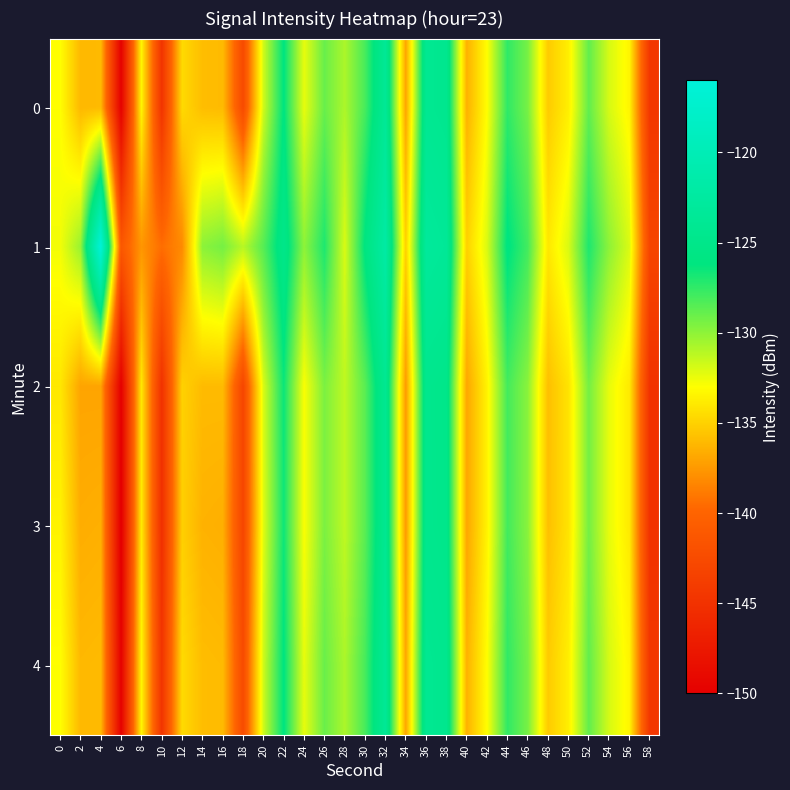

At which category does the chart reach its peak across all series?

4